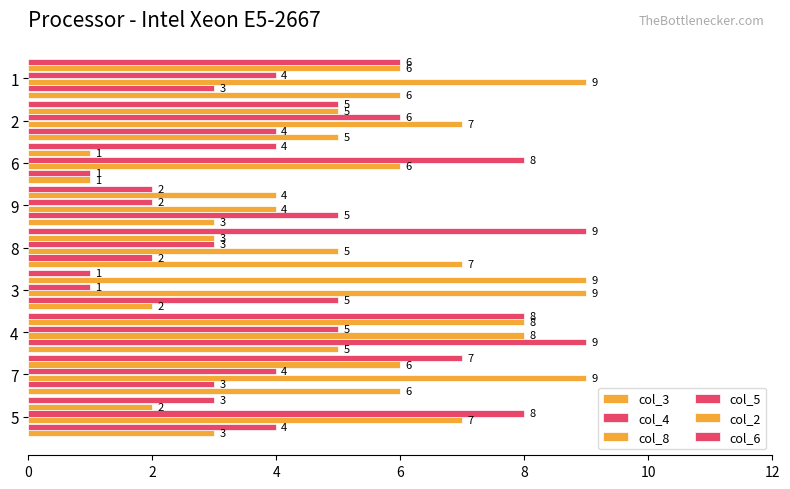

At how many categories does at least one series exceed 5?

8